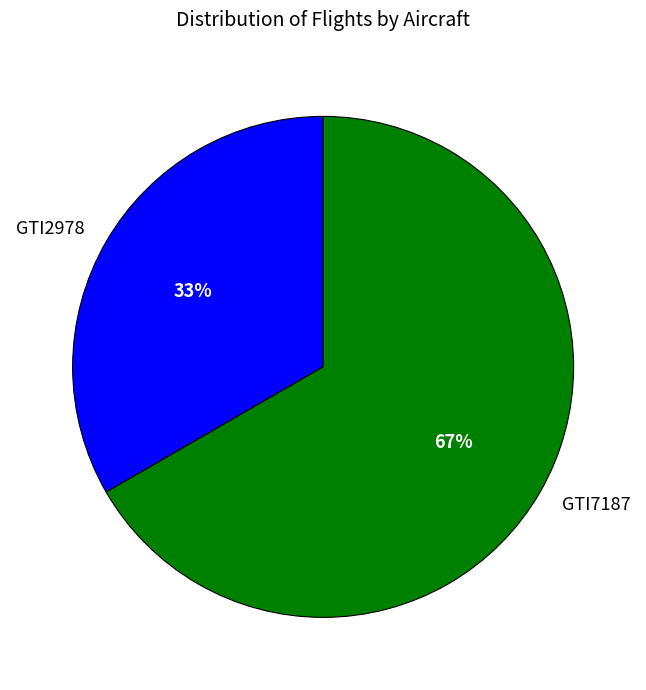

Rank the categories by value from lowest to highest.

GTI2978, GTI7187